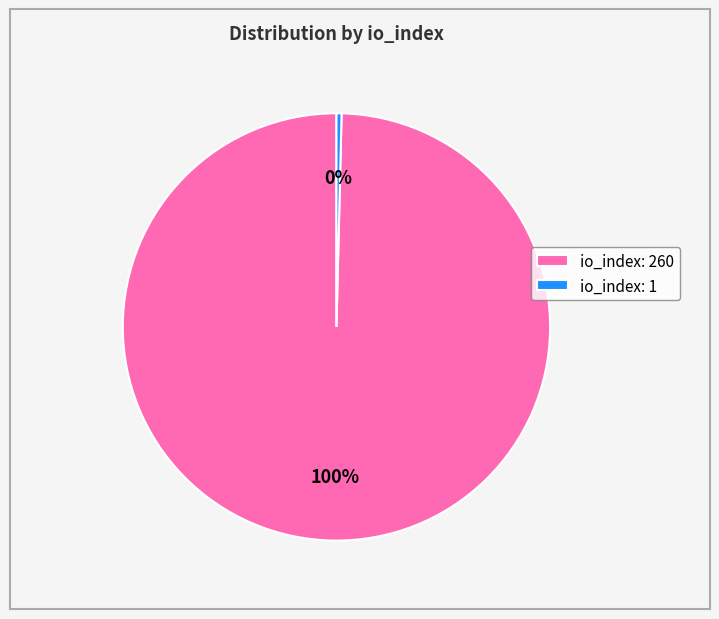

Does any single category account for the majority?

Yes